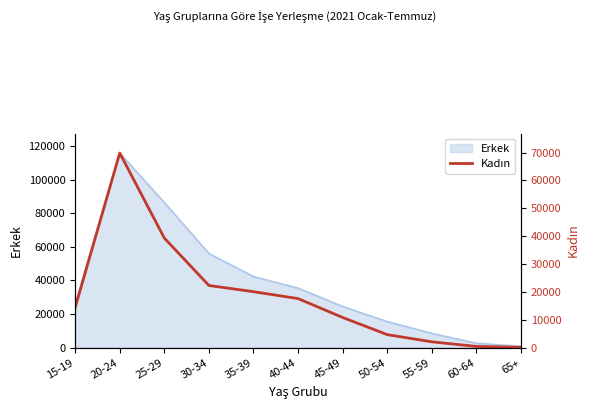

What is the difference between the maximum and minimum values?

69714